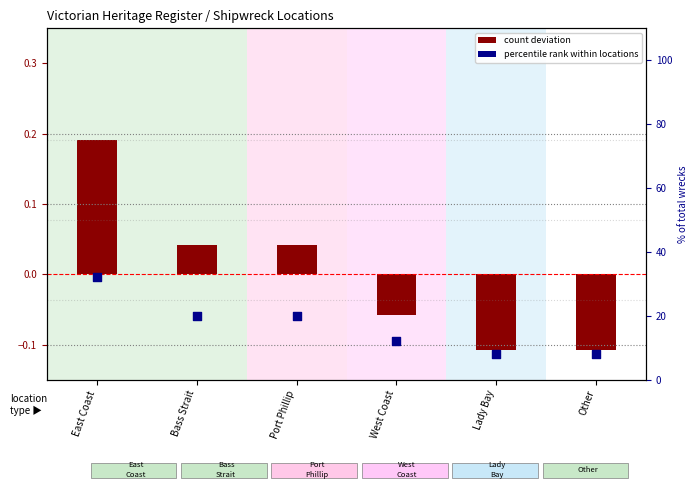

Which series has the largest Y range (max minus min)?

percentile rank